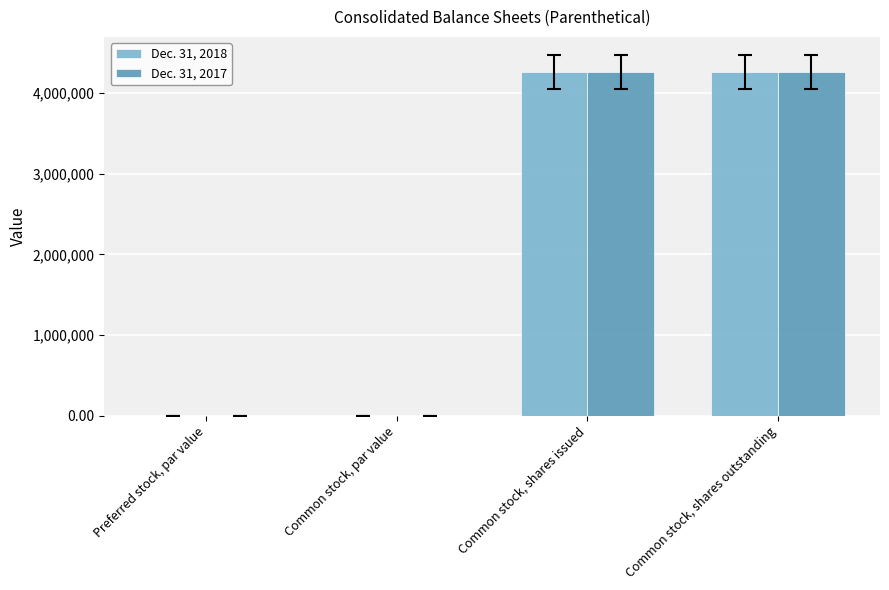

Are the bars horizontal?

No